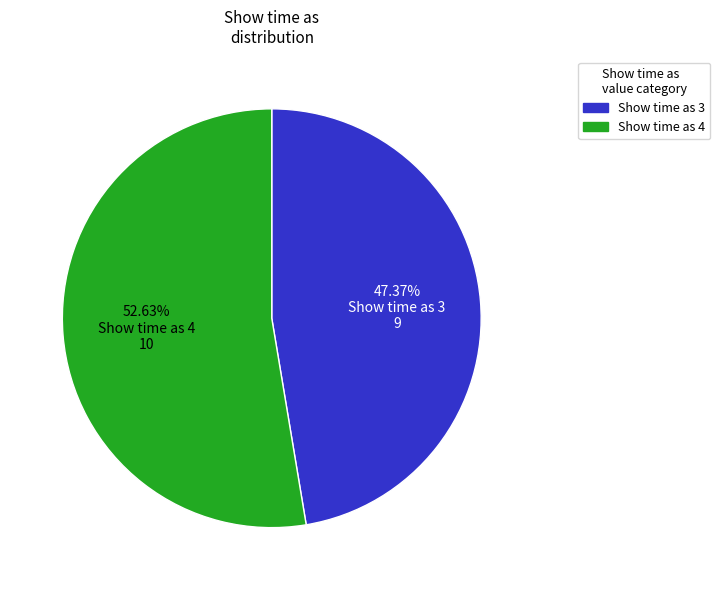

Is there any slice that represents more than half of the pie?

Yes